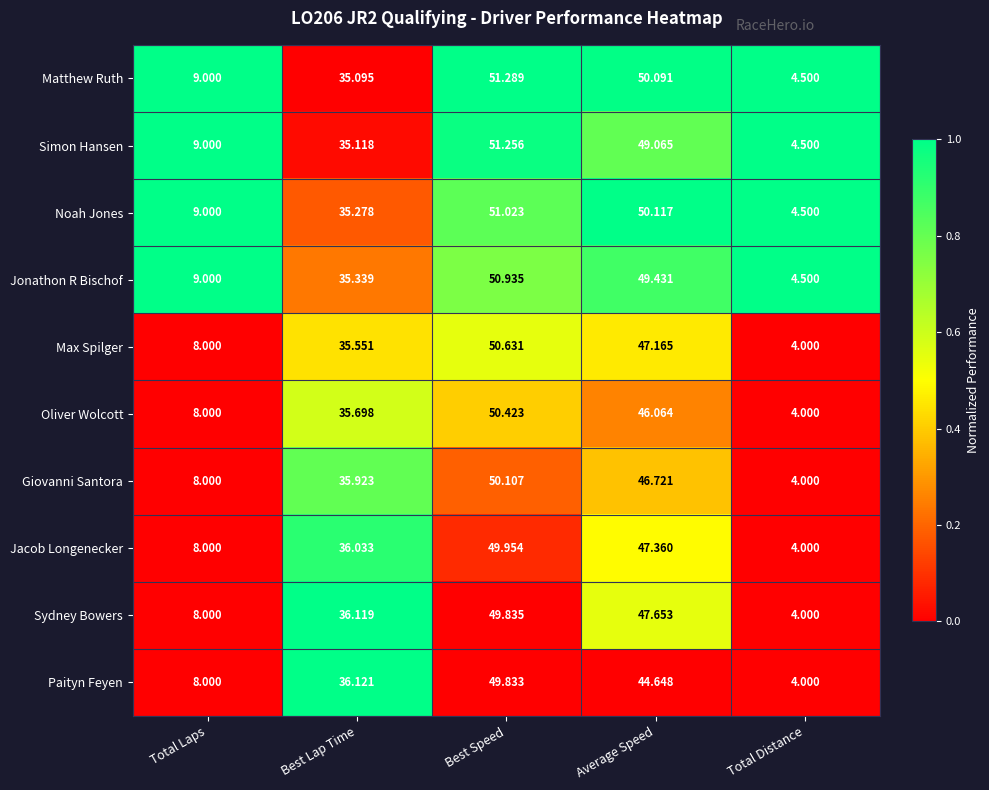

Where is Max Spilger nearest to the value 27?

Best Lap Time